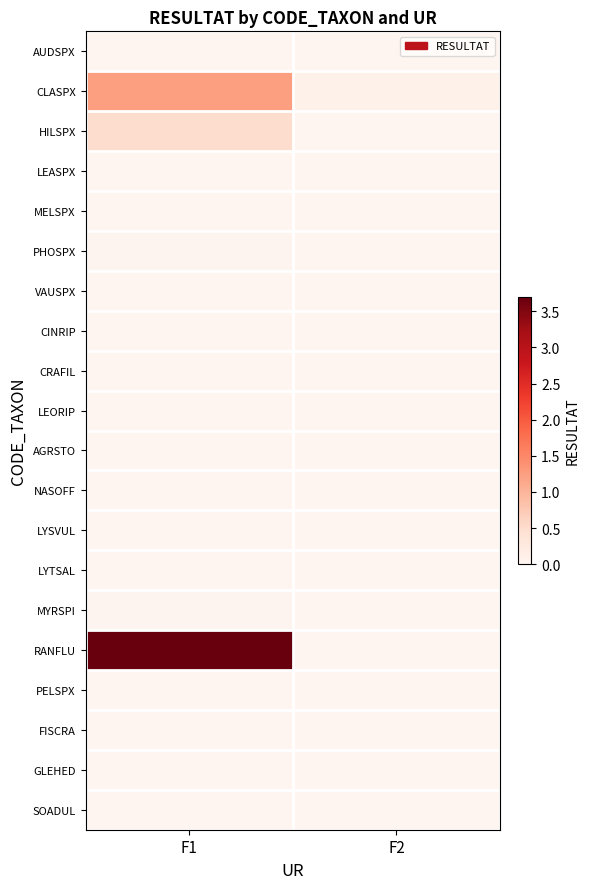

Reading right to left, list all the values displayed in this chart.

AUDSPX: F2=0.0	F1=0.0
CLASPX: F2=0.1	F1=1.2
HILSPX: F2=0.0	F1=0.5
LEASPX: F2=0.0	F1=0.0
MELSPX: F2=0.0	F1=0.0
PHOSPX: F2=0.0	F1=0.0
VAUSPX: F2=0.0	F1=0.0
CINRIP: F2=0.0	F1=0.0
CRAFIL: F2=0.0	F1=0.0
LEORIP: F2=0.0	F1=0.0
AGRSTO: F2=0.0	F1=0.0
NASOFF: F2=0.0	F1=0.0
LYSVUL: F2=0.0	F1=0.0
LYTSAL: F2=0.0	F1=0.0
MYRSPI: F2=0.0	F1=0.0
RANFLU: F2=0.0	F1=3.7
PELSPX: F2=0.0	F1=0.0
FISCRA: F2=0.0	F1=0.0
GLEHED: F2=0.0	F1=0.0
SOADUL: F2=0.0	F1=0.0